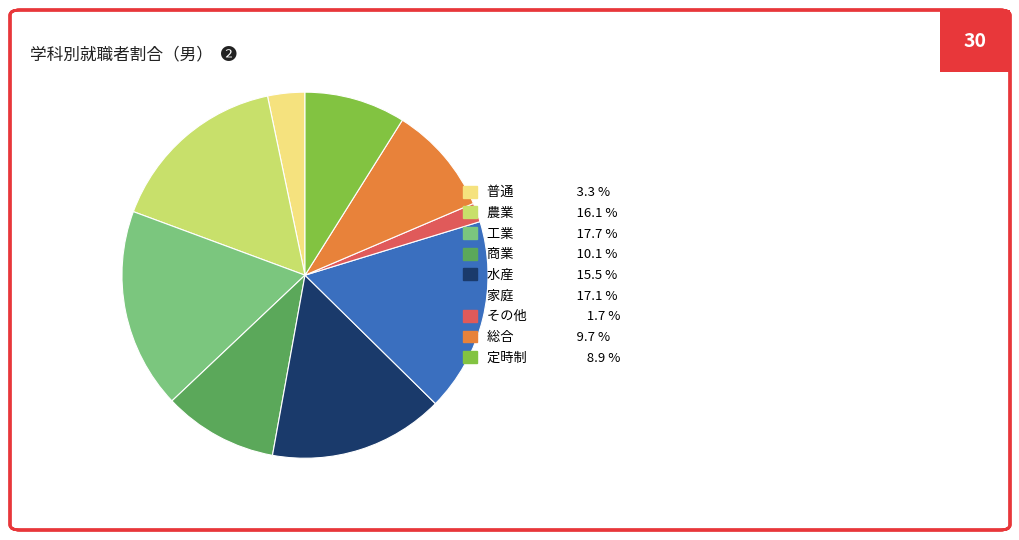

Combined, do 定時制 and 普通 account for over 50%?

No